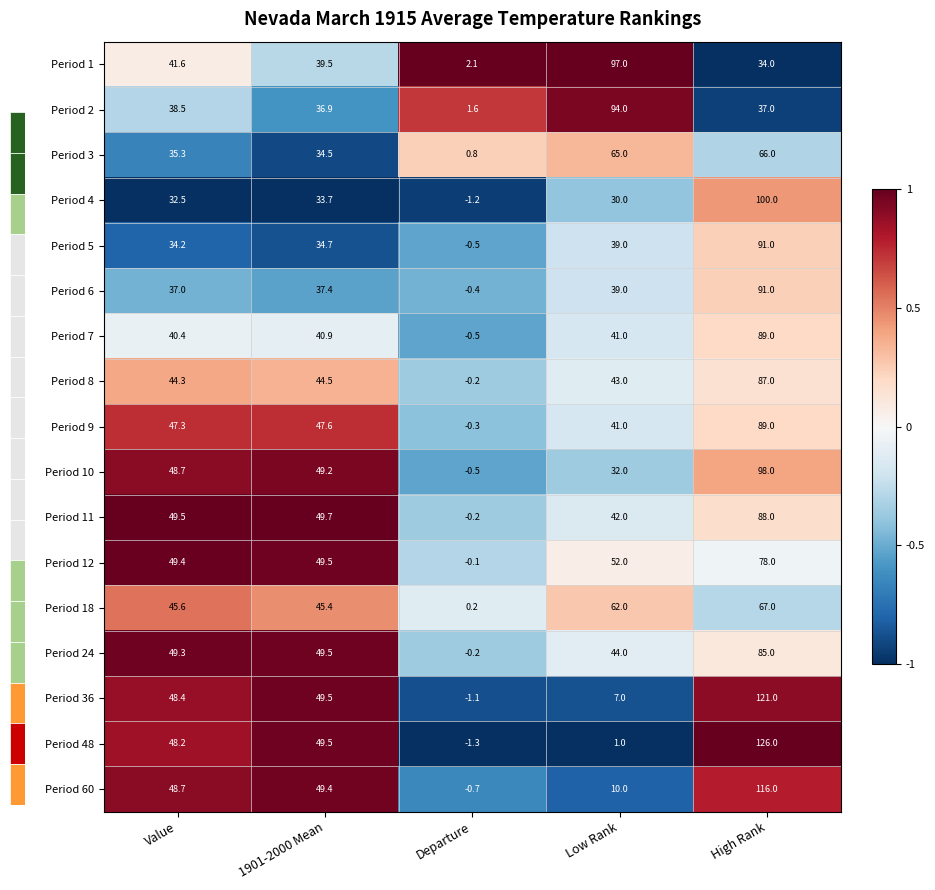

Which series has the widest spread of values?

Period 48